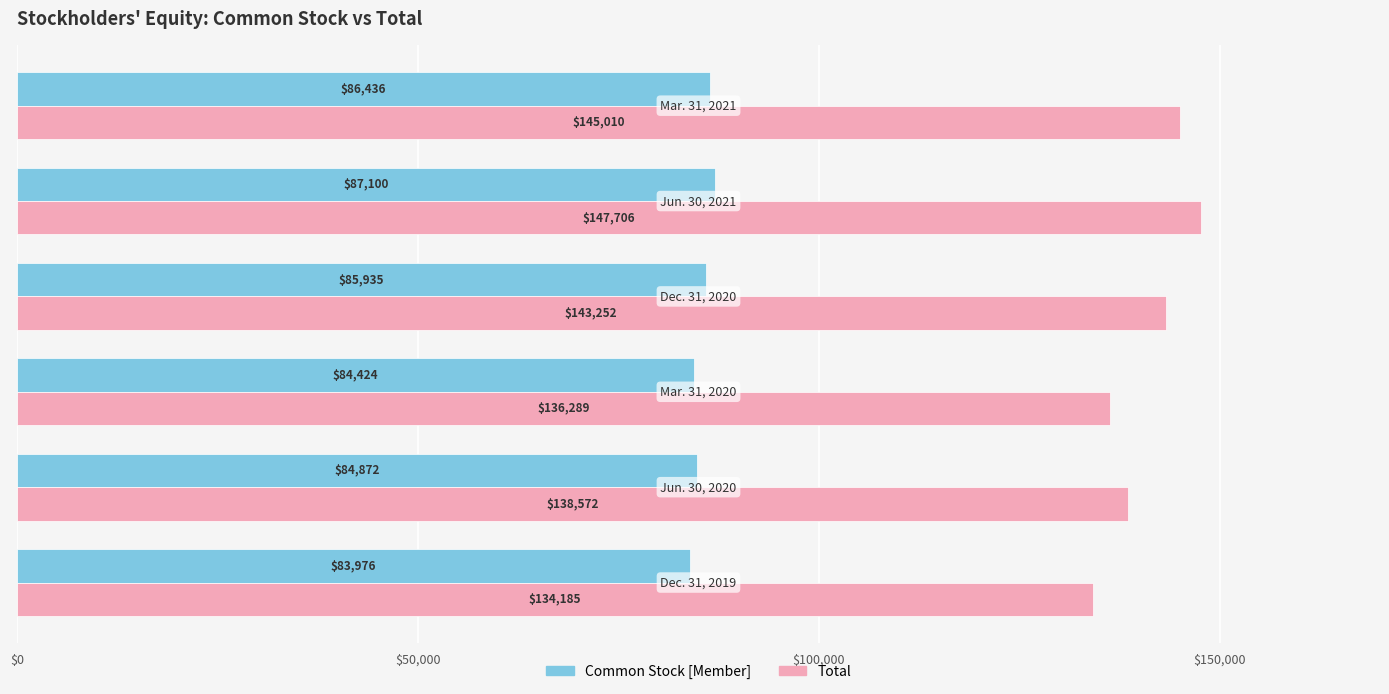

At how many categories does at least one series exceed 97879?

6